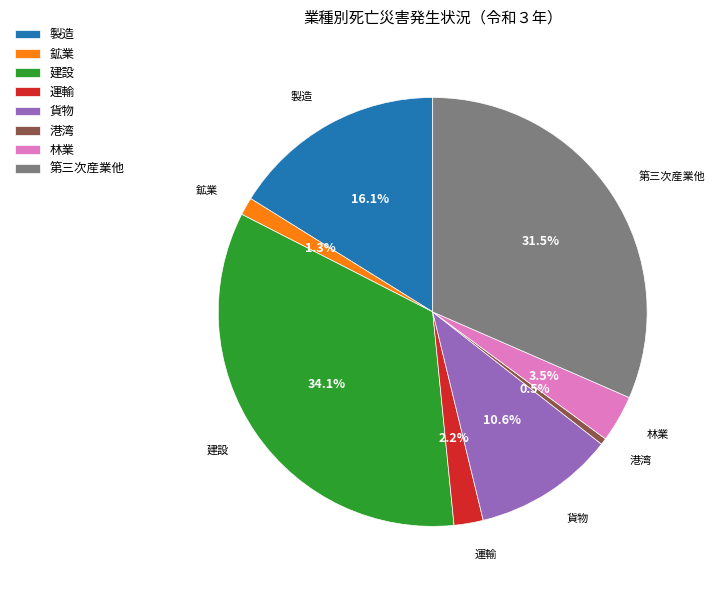

How many segments does this pie chart have?

8